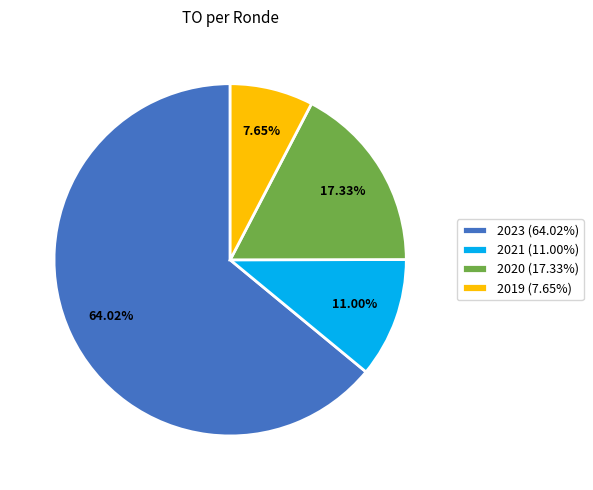

Is there any slice that represents more than half of the pie?

Yes